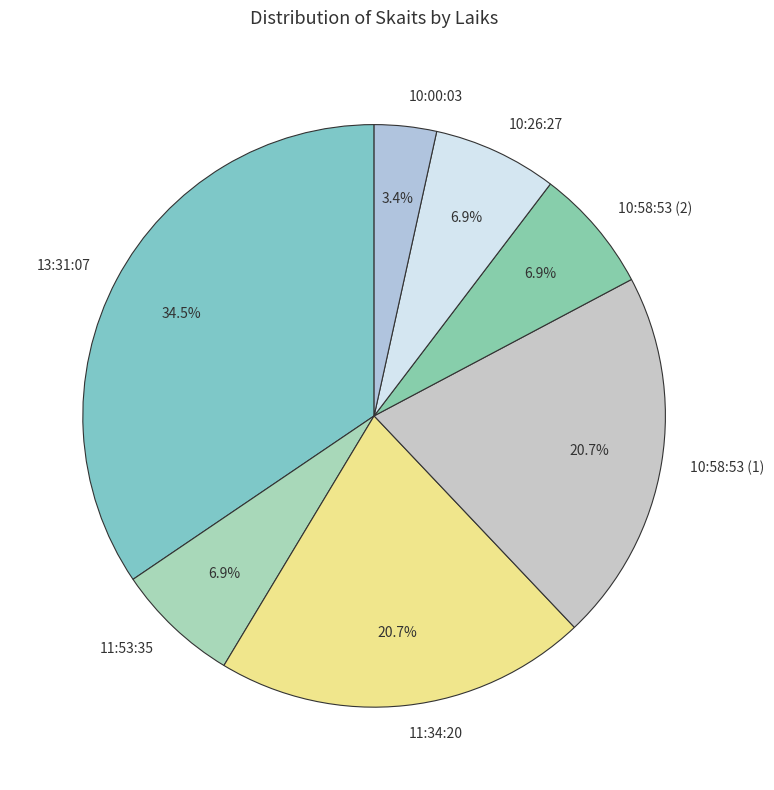

To the nearest percent, what is the average slice percentage?

14%